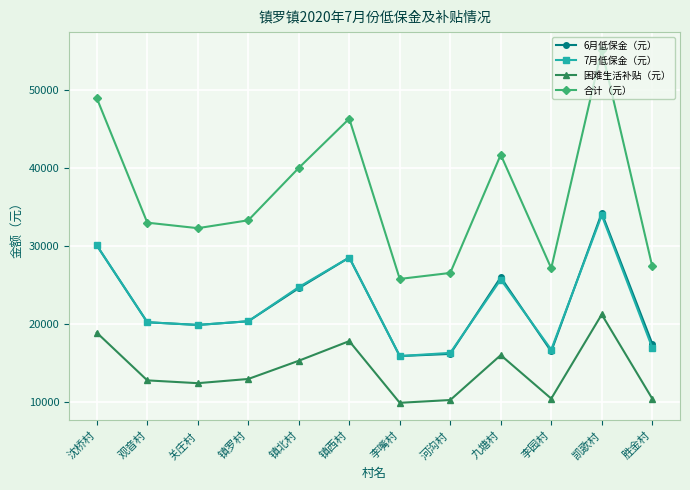

What is the difference between the highest and lowest values at 沈桥村?

30100